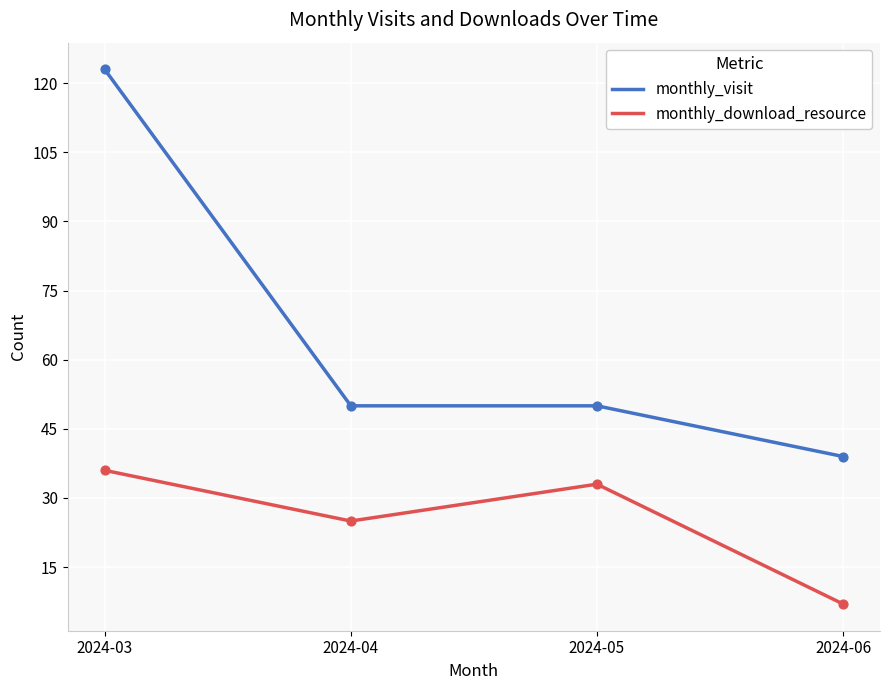

Which series has the largest total across all categories?

monthly_visit